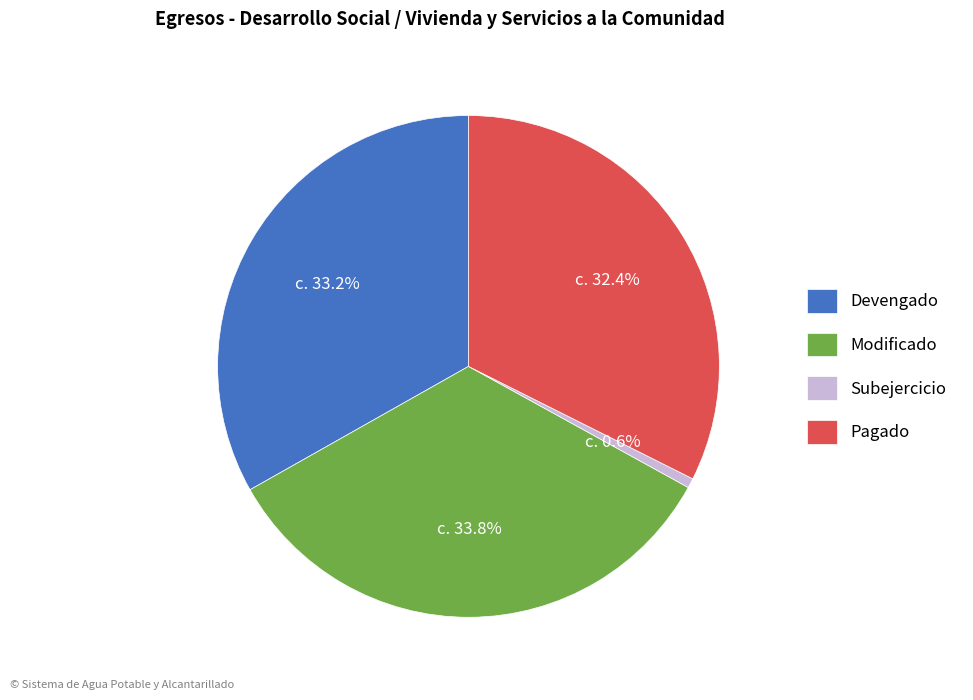

Does Pagado account for over 50% of the chart?

No